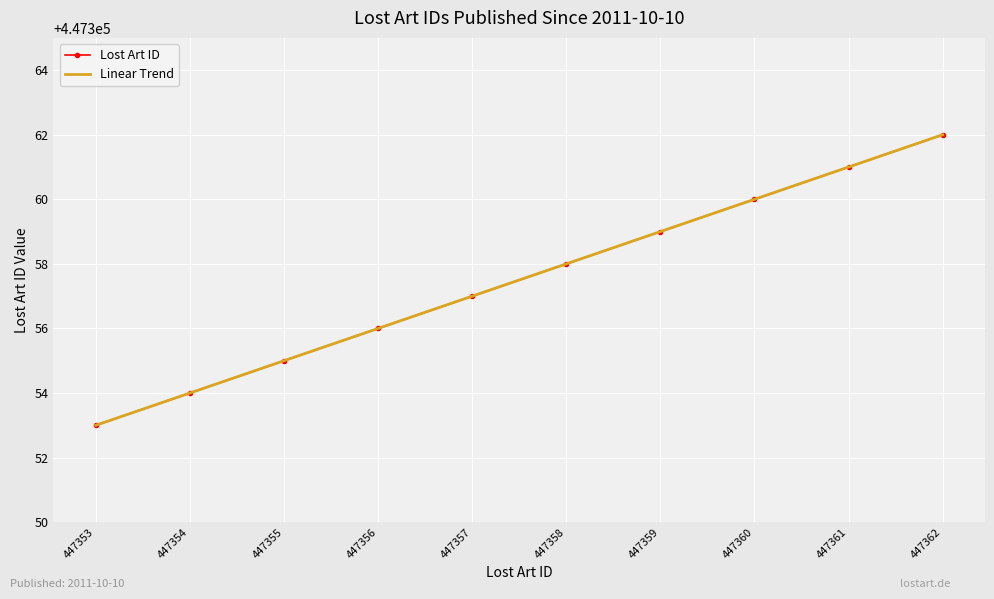

True or false: Linear Trend and Lost Art ID cross at least once.

False